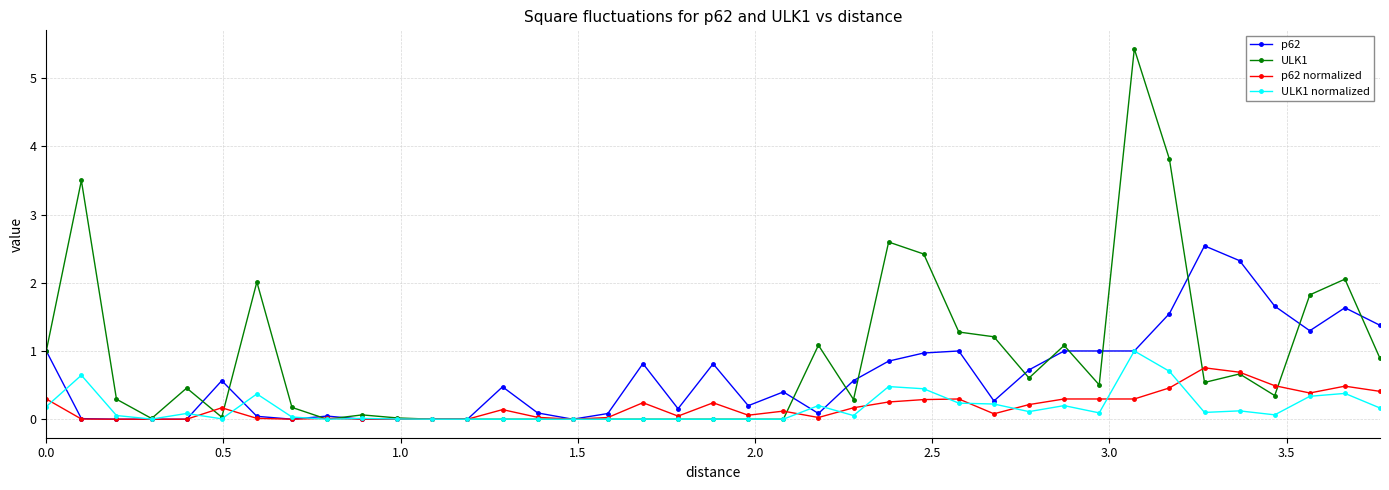

Which series has the largest range (max minus min)?

ULK1